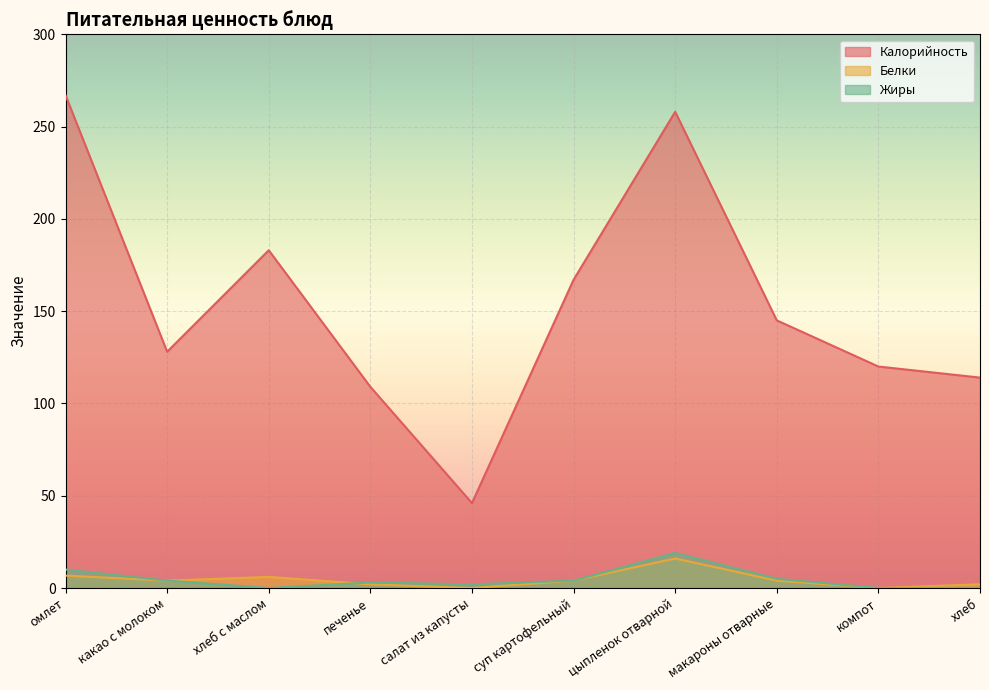

Which series has the widest spread of values?

Калорийность